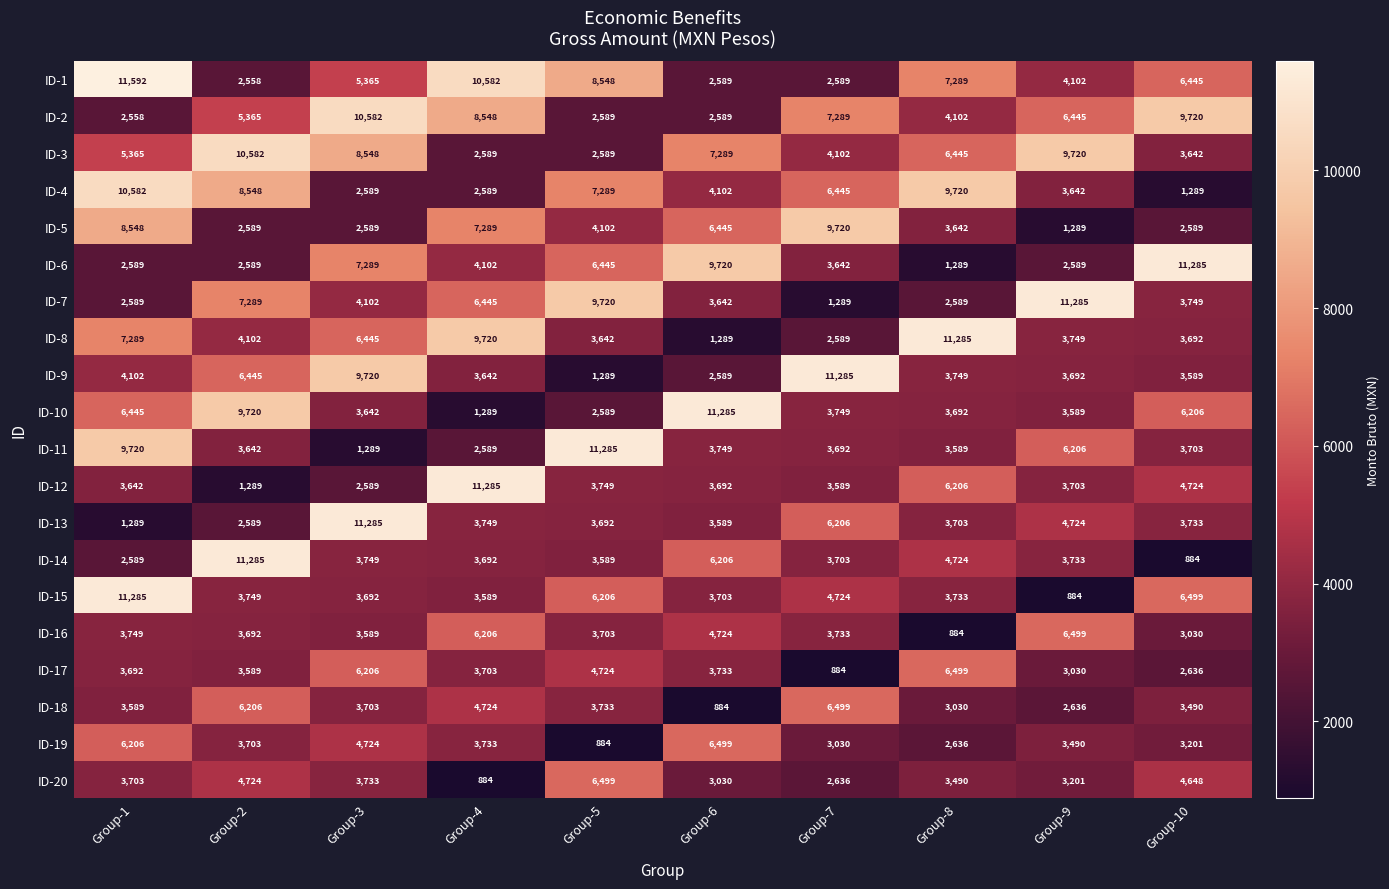

Where does the ID-6 series first go above 4102?

Group-3